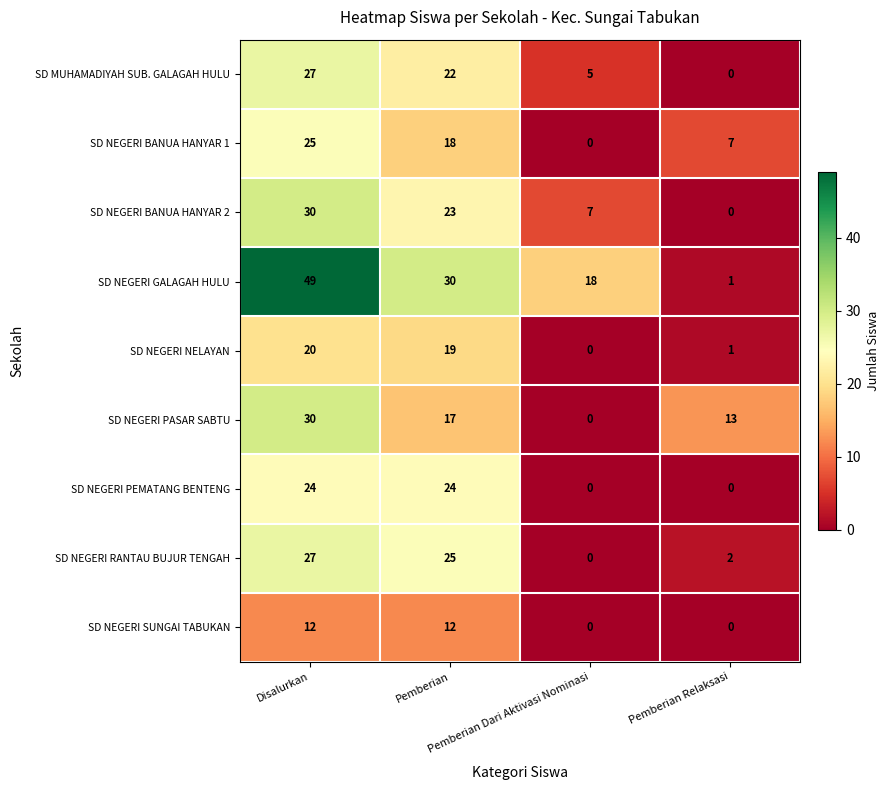

What is the maximum value shown in the chart?

49